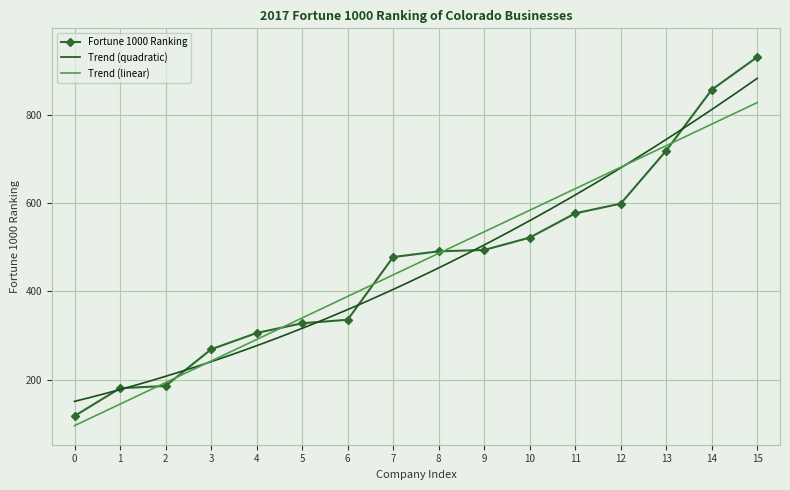

What is the value of the Fortune 1000 Ranking point at the 3rd from the left?

186